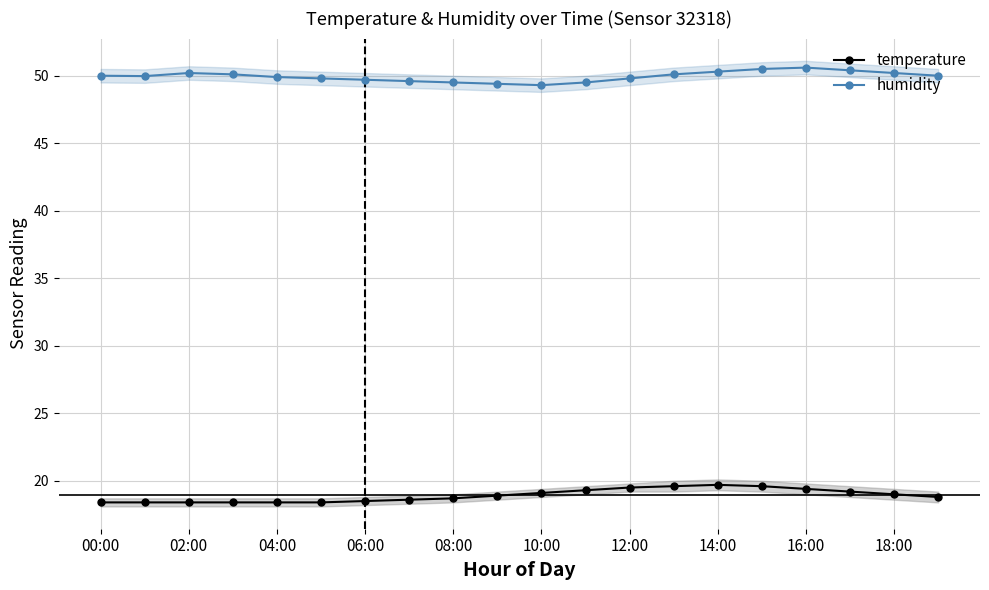

What is the label of the 7th point from the right?

13